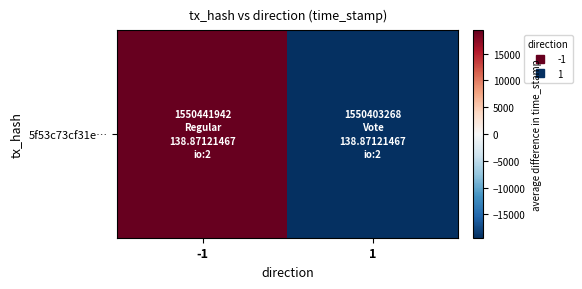

What is the change in value from -1 to 1?

-38674